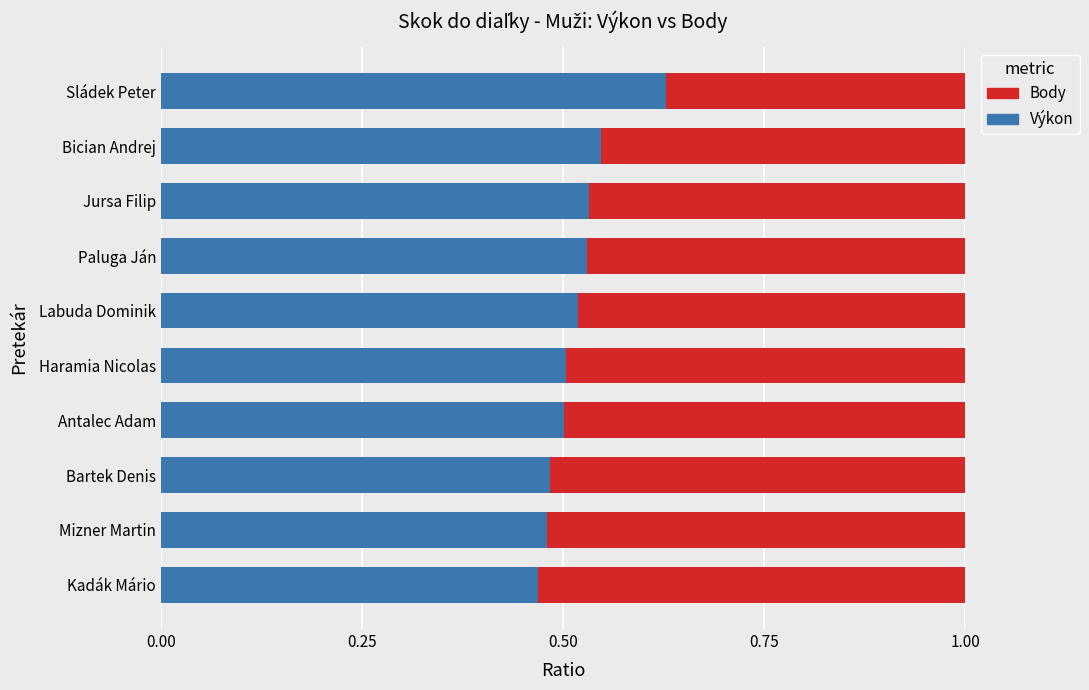

Which category has the highest value in the Výkon series?

Sládek Peter